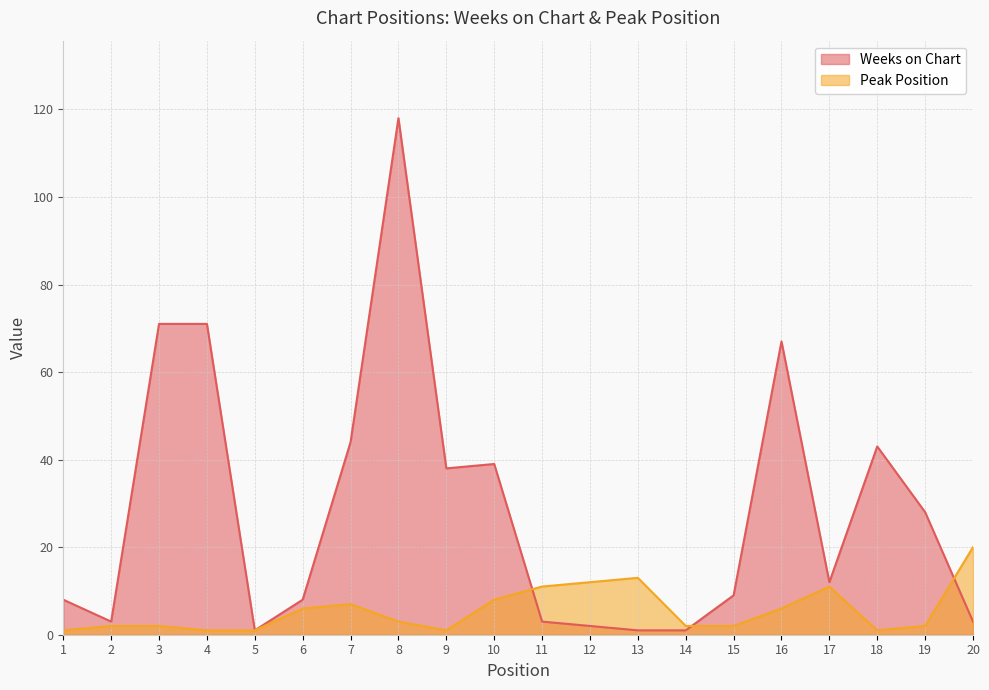

Which series has the widest spread of values?

Weeks on Chart